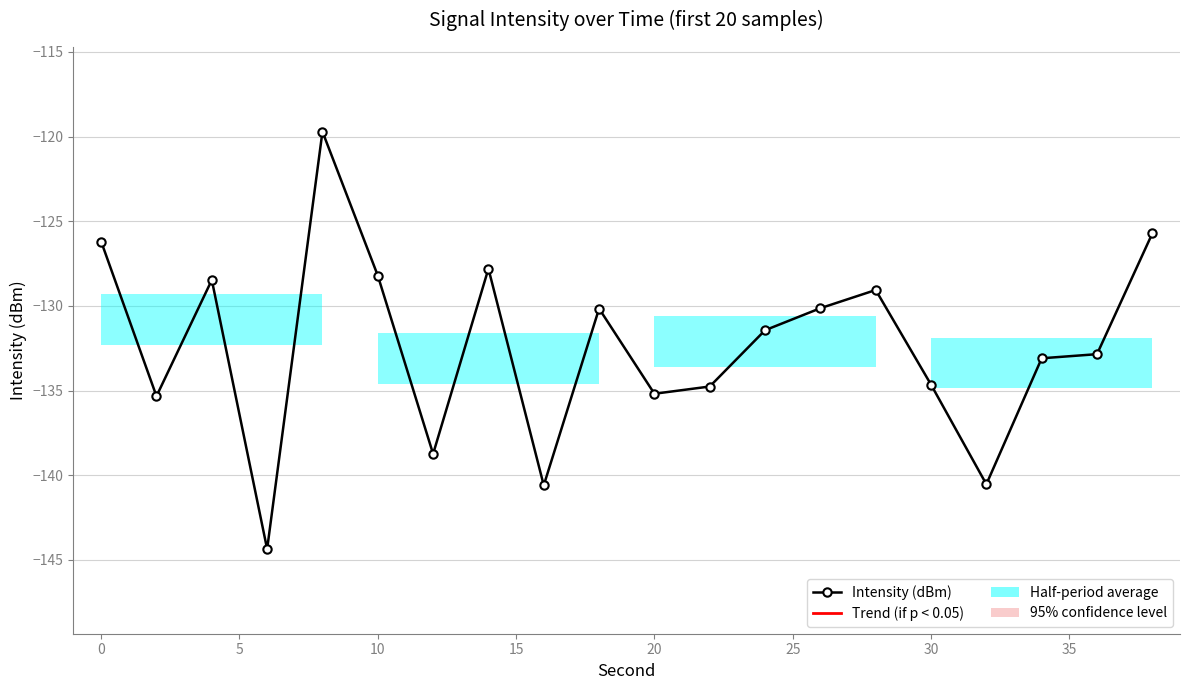

True or false: there are more than 1 points higher than both neighbors.

True